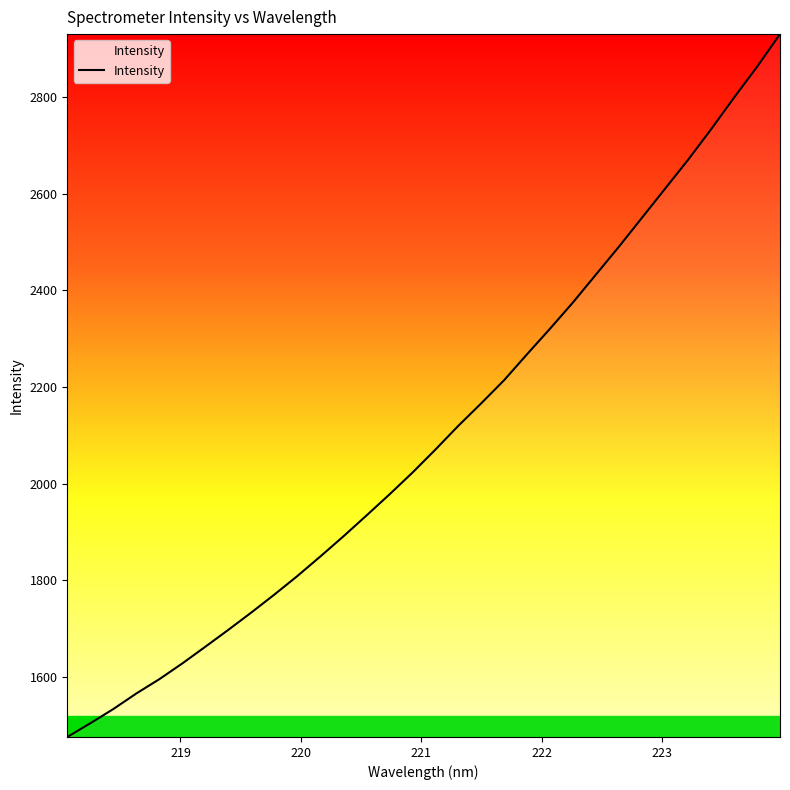

What is the minimum value shown in the chart?

1475.2